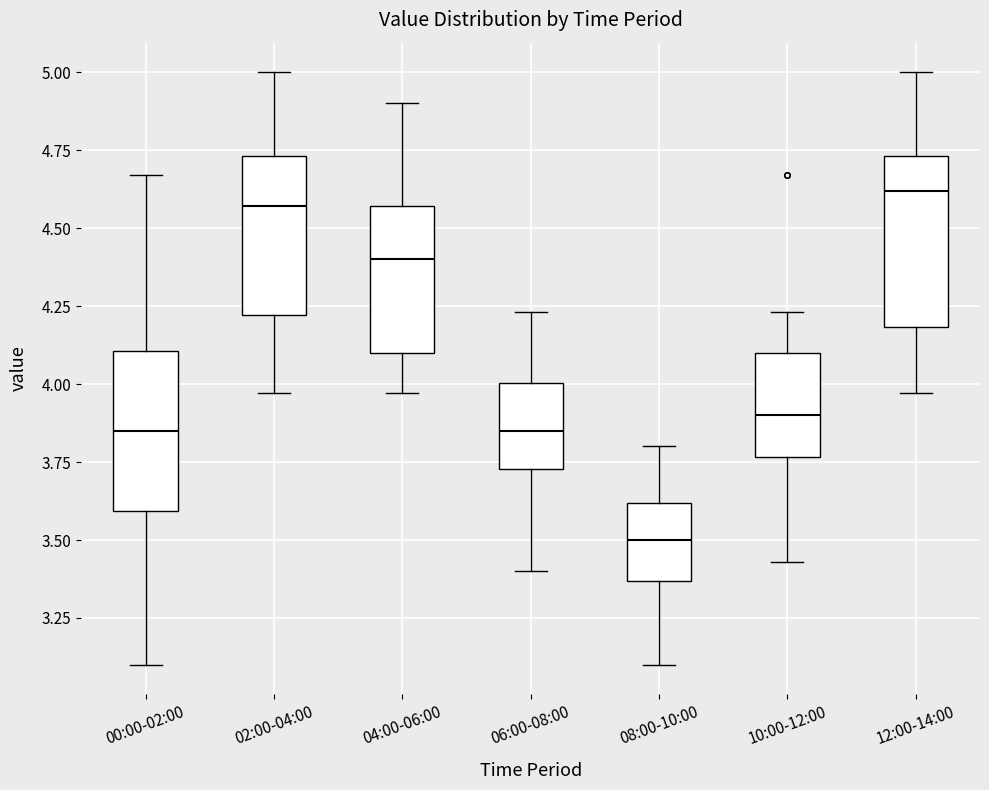

Where does the lower whisker of the box for 06:00-08:00 end on the y-axis? The values are not printed on the chart, so give them approximately, as read against the axis.

3.40